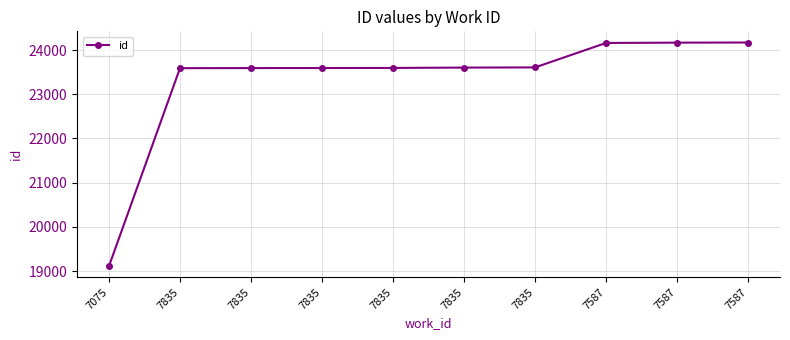

What is the label of the 4th point from the left?

7835